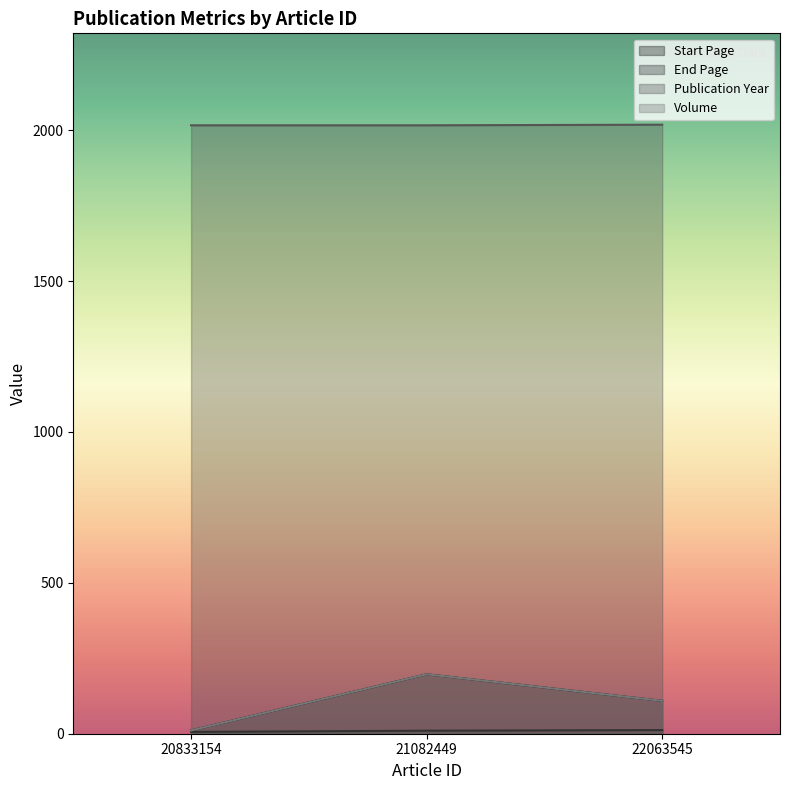

Reading left to right, transcribe all the data shown in this chart.

Start Page: 20833154=11	21082449=197	22063545=109
End Page: 20833154=6	21082449=10	22063545=12
Publication Year: 20833154=2016	21082449=2016	22063545=2018
Volume: 20833154=11	21082449=197	22063545=109